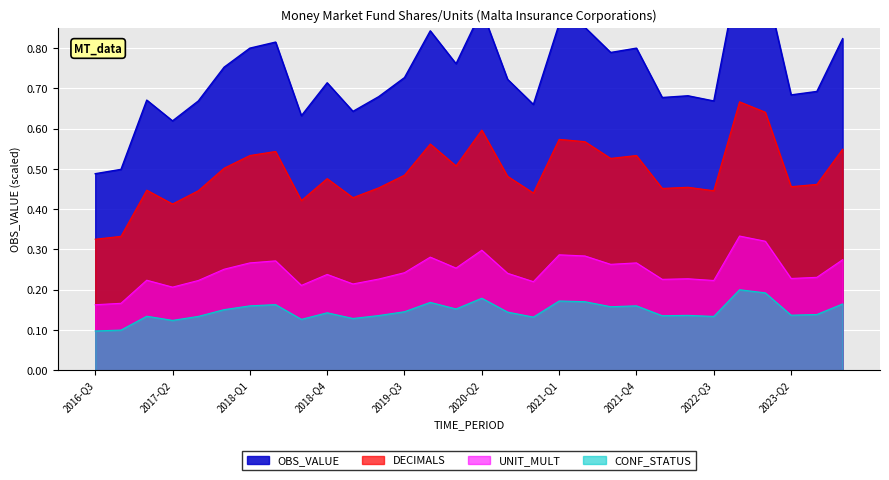

The UNIT_MULT series shows 0.2 at 2017-Q2. True or false?

True